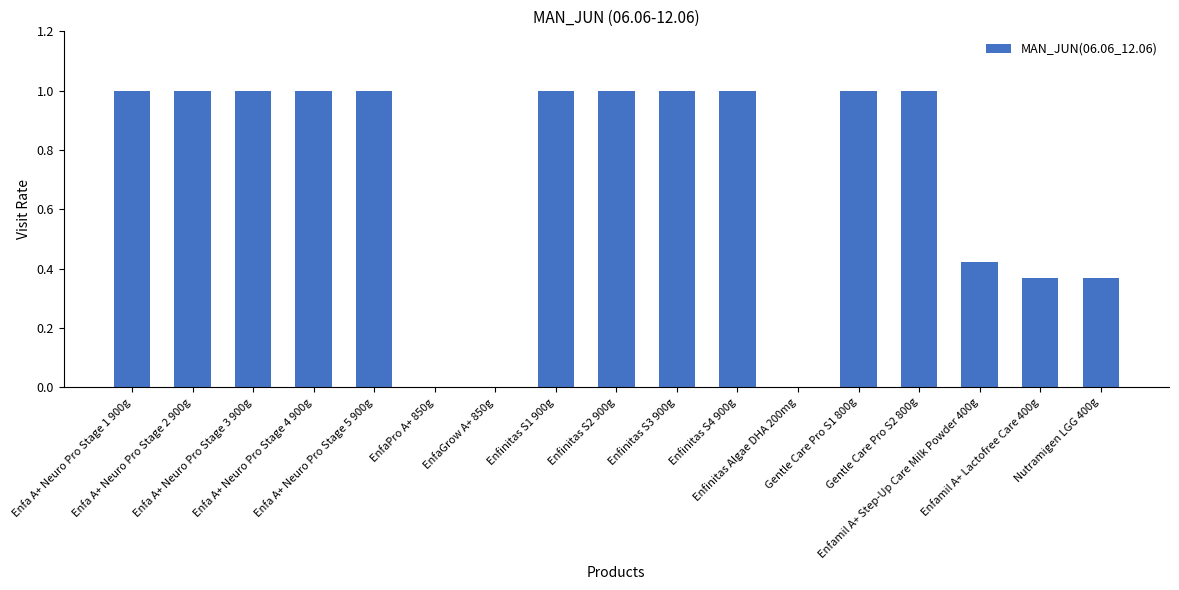

What is the sum of all values?

12.2